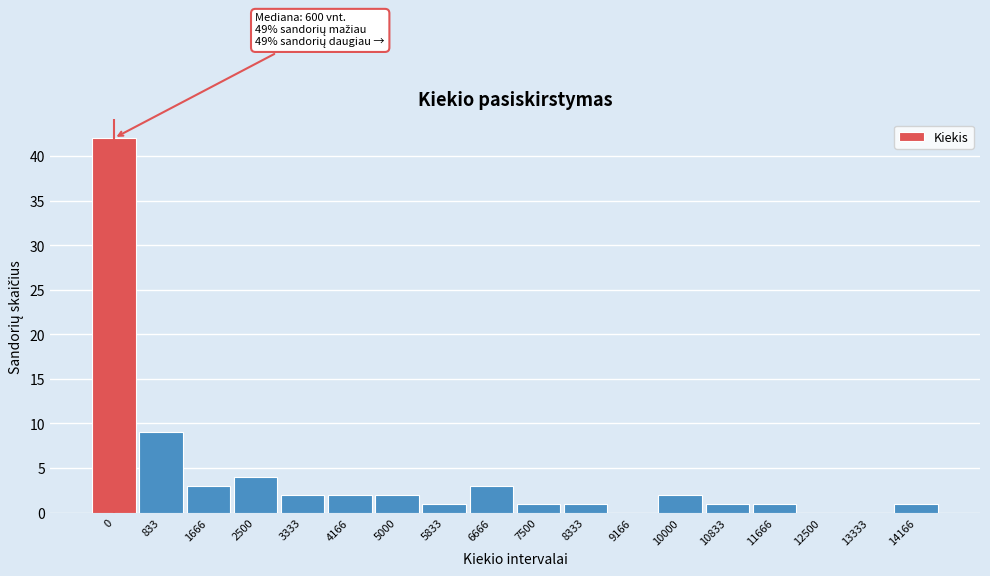

Reading left to right, transcribe all the data shown in this chart.

0=42	833=9	1666=3	2500=4	3333=2	4166=2	5000=2	5833=1	6666=3	7500=1	8333=1	9166=0	10000=2	10833=1	11666=1	12500=0	13333=0	14166=1